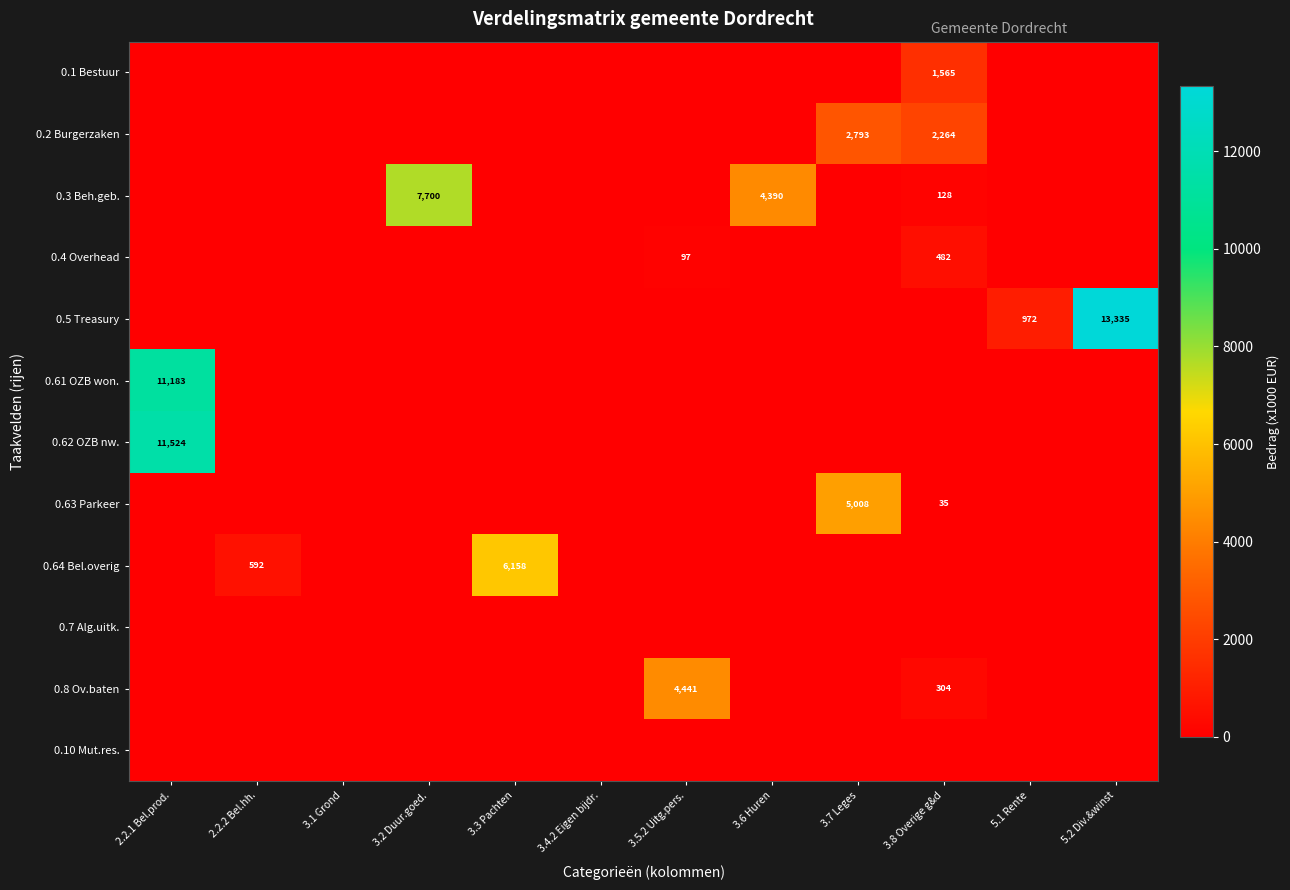

Is it true that 0.5 Treasury equals 972 at 5.1 Rente?

True